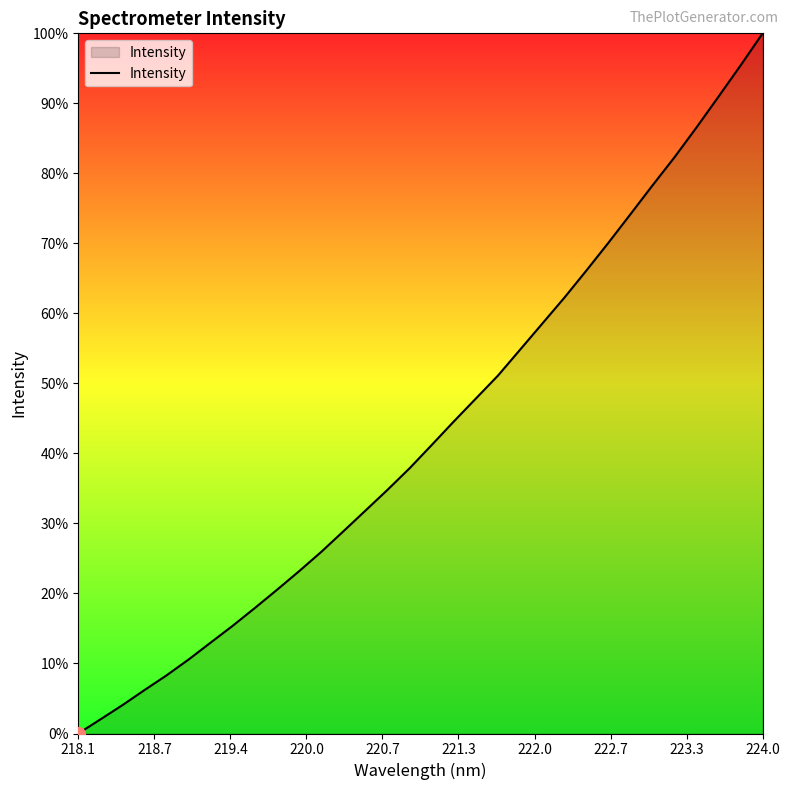

True or false: the data has more than 0 interior local peaks.

False